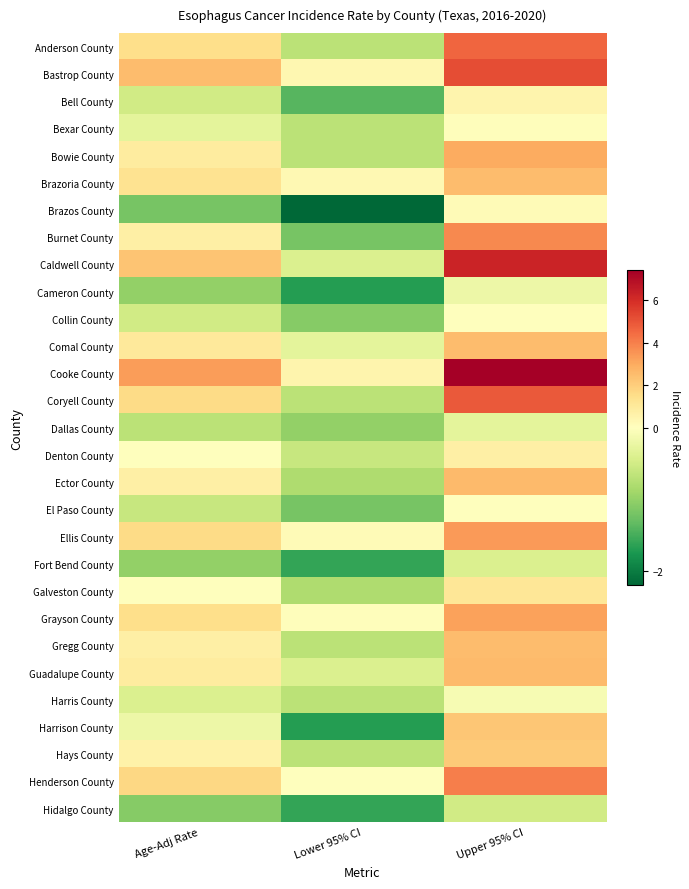

Count the number of data series in this chart.

29